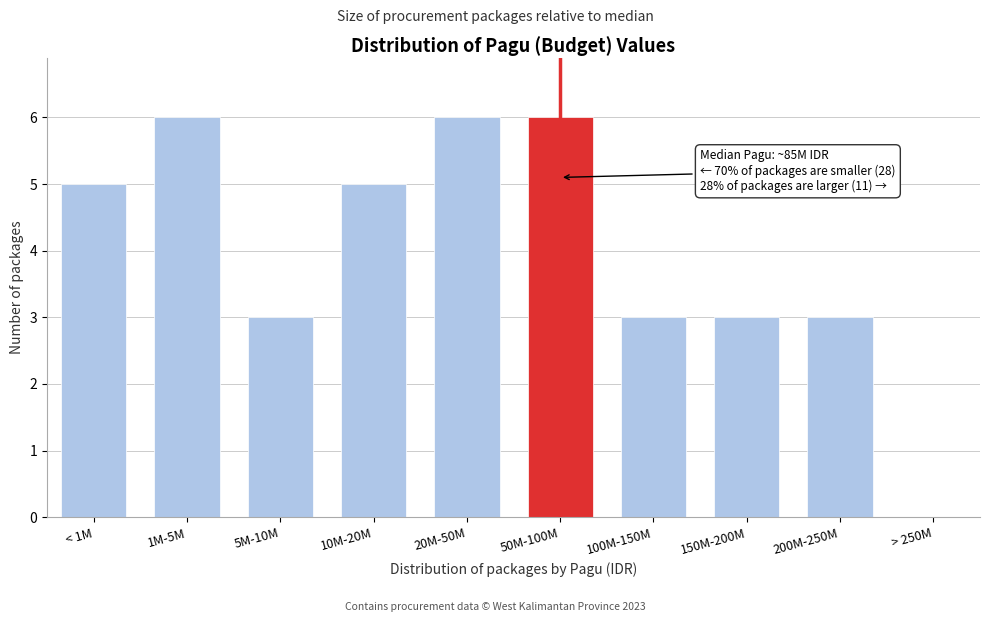

Reading left to right, list all the values displayed in this chart.

< 1M=5	1M-5M=6	5M-10M=3	10M-20M=5	20M-50M=6	50M-100M=6	100M-150M=3	150M-200M=3	200M-250M=3	> 250M=0